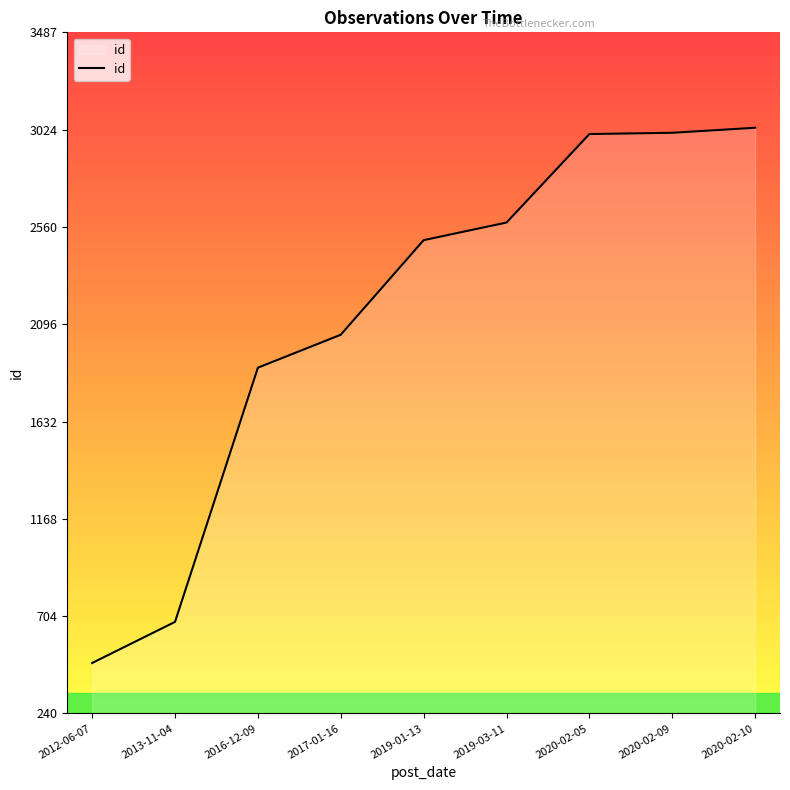

Which has a higher value, 2016-12-09 or 2012-06-07?

2016-12-09